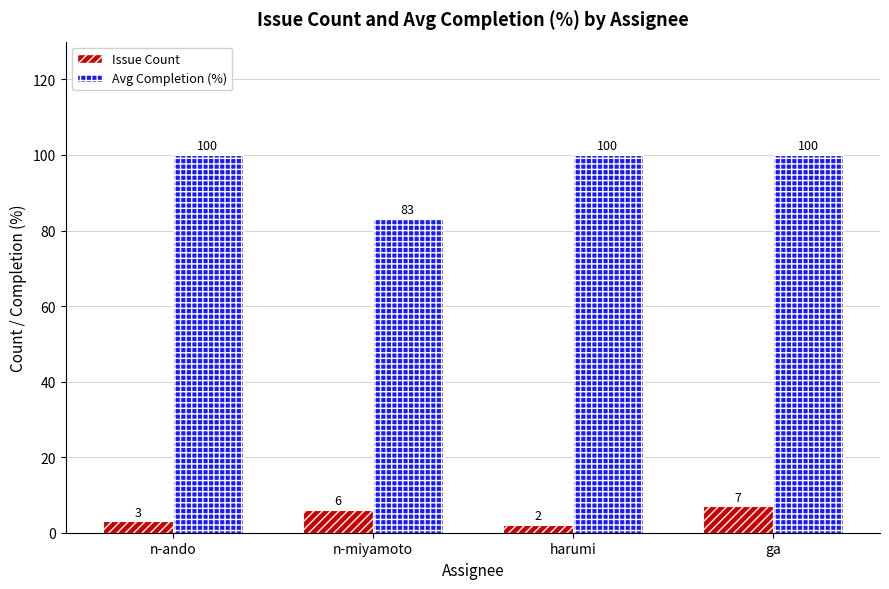

What is the label of the 2nd bar from the right?

harumi